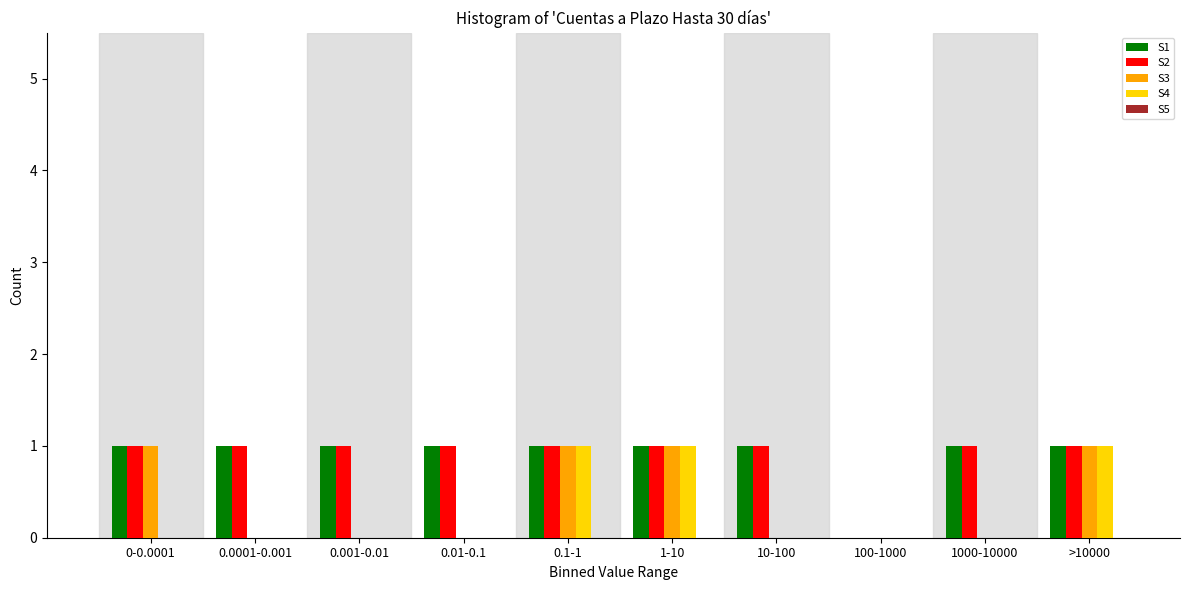

The S2 series shows 1 at >10000. True or false?

True